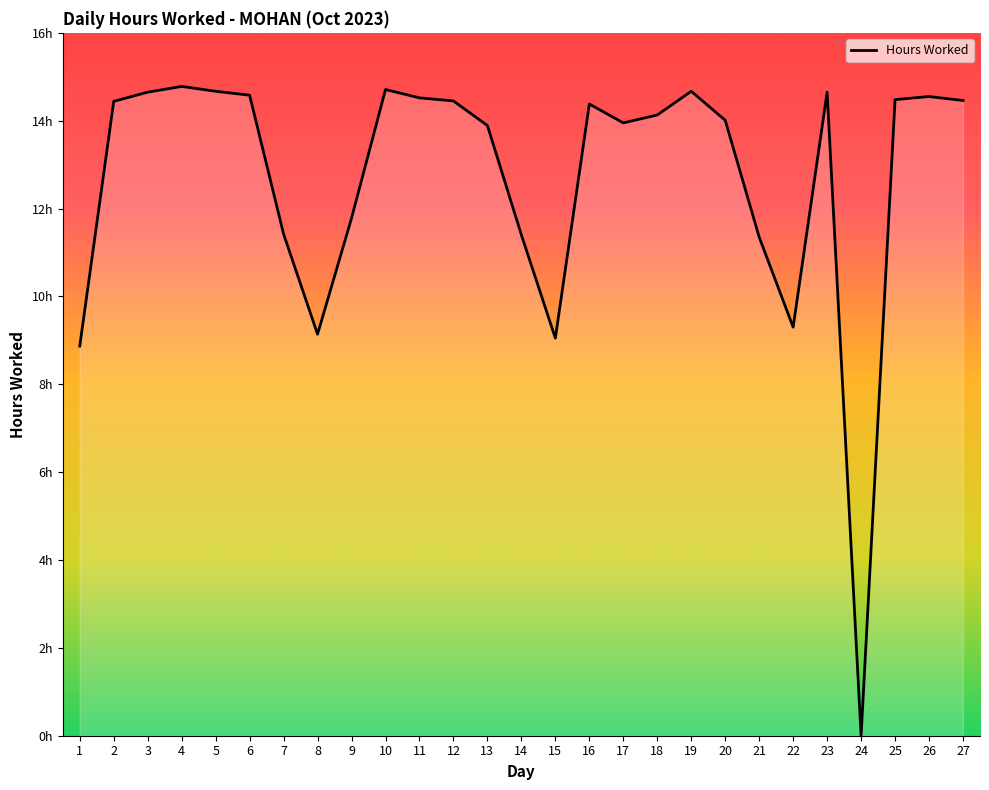

Read the value at 22.

9.3